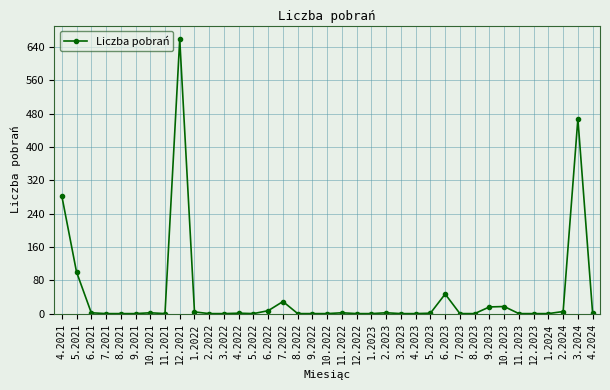

The chart shows a value of 368 at 4.2021. True or false?

False